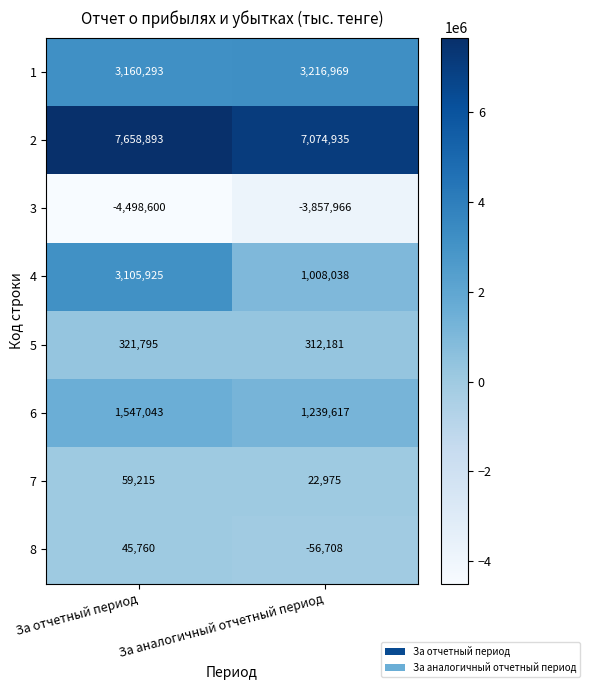

What is the total value across all series at За аналогичный отчетный период?

8960041